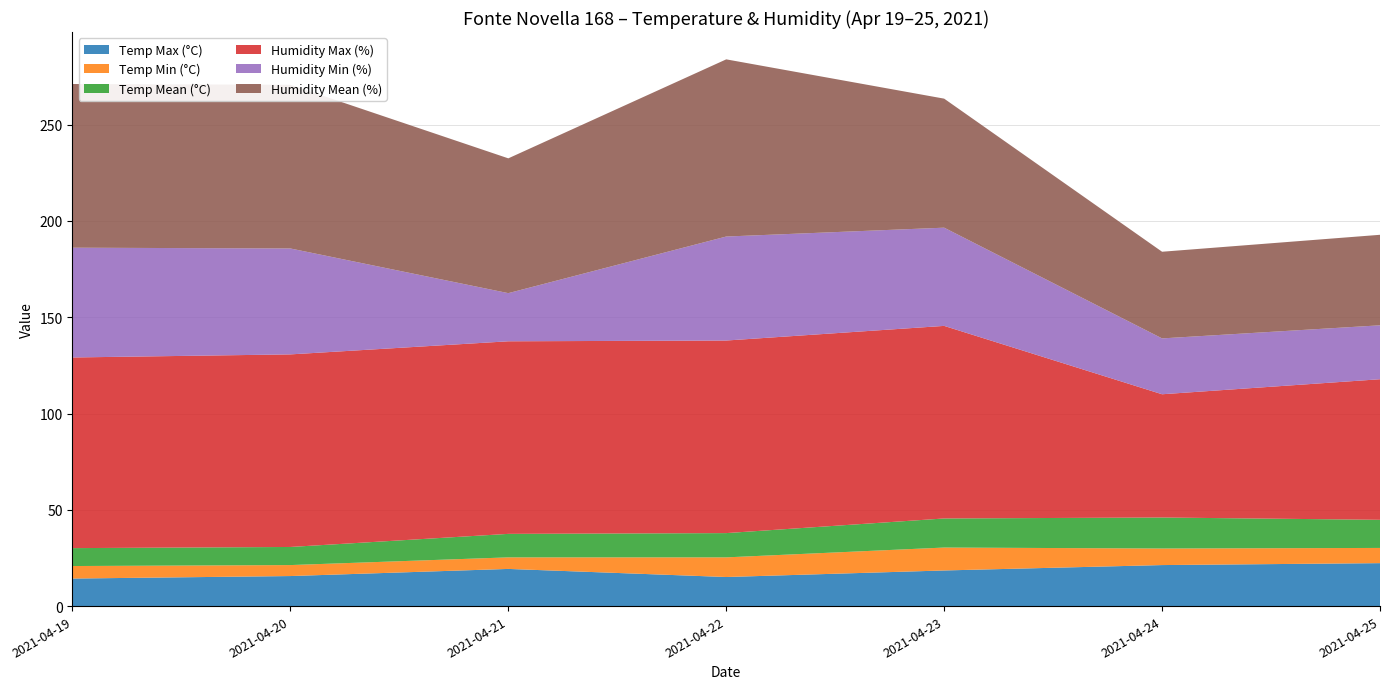

Reading left to right, transcribe all the data shown in this chart.

Temp Max (°C): 2021-04-19=14.3	2021-04-20=15.6	2021-04-21=19.3	2021-04-22=15.1	2021-04-23=18.5	2021-04-24=21.3	2021-04-25=22.3
Temp Min (°C): 2021-04-19=6.5	2021-04-20=5.7	2021-04-21=6.0	2021-04-22=10.2	2021-04-23=11.9	2021-04-24=8.6	2021-04-25=7.9
Temp Mean (°C): 2021-04-19=9.3	2021-04-20=9.4	2021-04-21=12.2	2021-04-22=12.6	2021-04-23=15.1	2021-04-24=16.1	2021-04-25=14.6
Humidity Max (%): 2021-04-19=99.0	2021-04-20=100.0	2021-04-21=100.0	2021-04-22=100.0	2021-04-23=100.0	2021-04-24=64.0	2021-04-25=73.0
Humidity Min (%): 2021-04-19=57.0	2021-04-20=55.0	2021-04-21=25.0	2021-04-22=54.0	2021-04-23=51.0	2021-04-24=29.0	2021-04-25=28.0
Humidity Mean (%): 2021-04-19=85.0	2021-04-20=85.0	2021-04-21=70.0	2021-04-22=92.0	2021-04-23=67.0	2021-04-24=45.0	2021-04-25=47.0